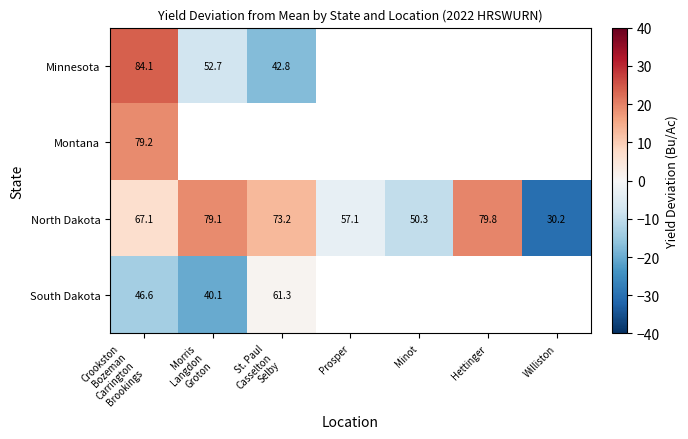

Where does the North Dakota series first go above 6?

Crookston Bozeman Carrington Brookings